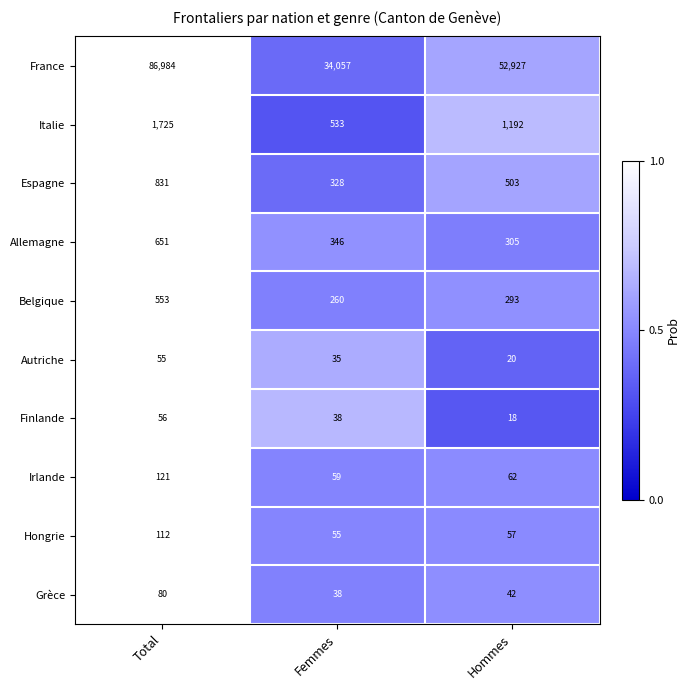

The Irlande series shows 96 at Hommes. True or false?

False